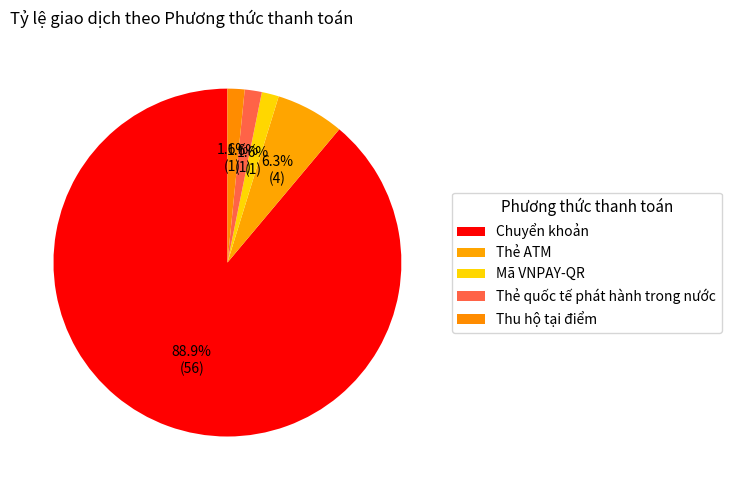

Which slice is the smallest?

Mã VNPAY-QR